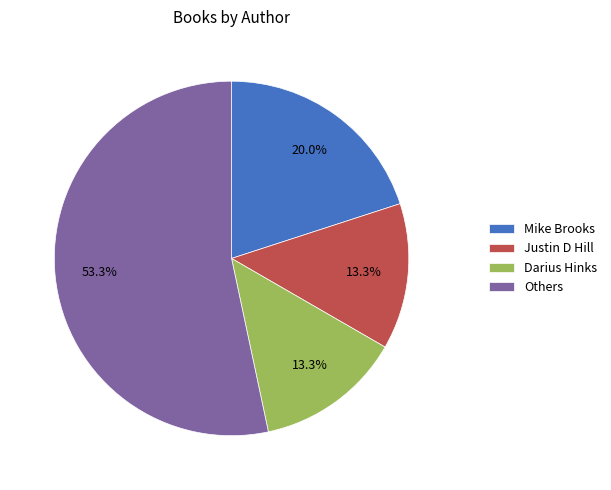

What is the majority slice?

Others